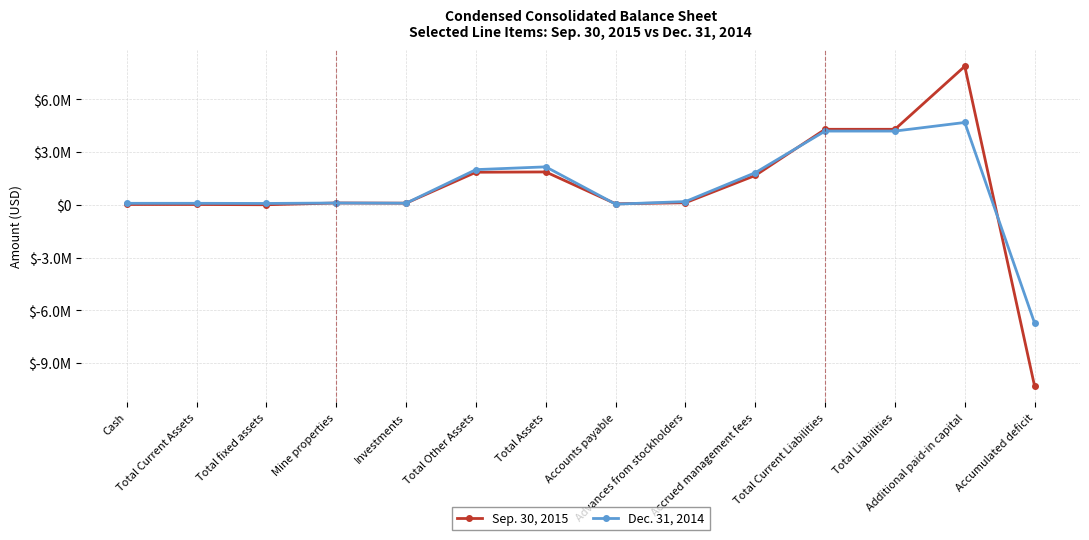

True or false: Dec. 31, 2014 has more than 0 points higher than both neighbors.

True